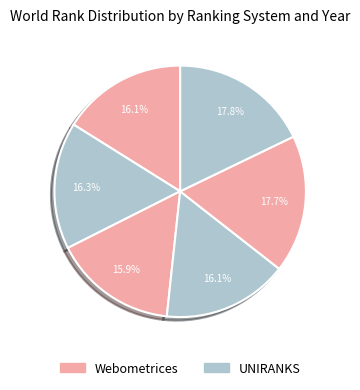

How many slices are in this pie chart?

6